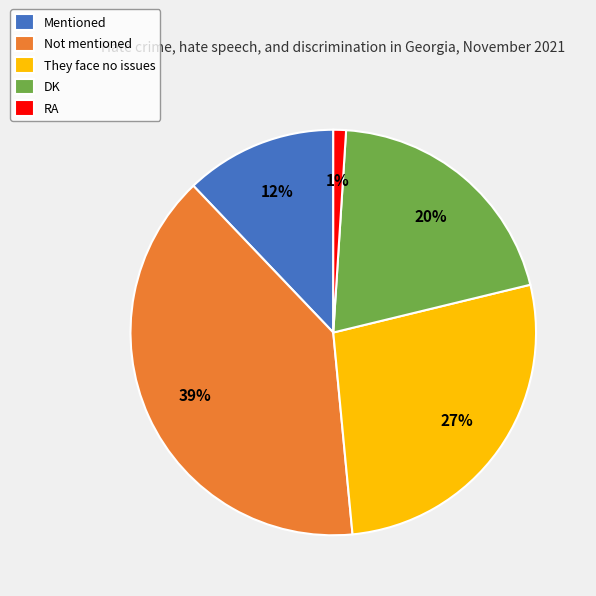

Do Not mentioned and They face no issues together represent more than half of the pie?

Yes